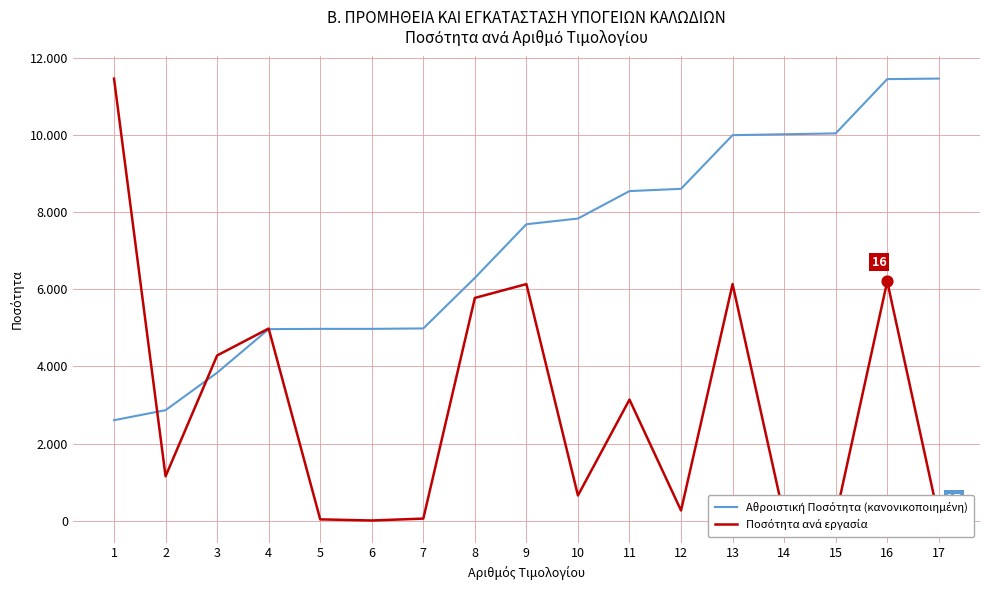

What are all the series names shown in the legend?

Αθροιστική Ποσότητα (κανονικοποιημένη), Ποσότητα ανά εργασία